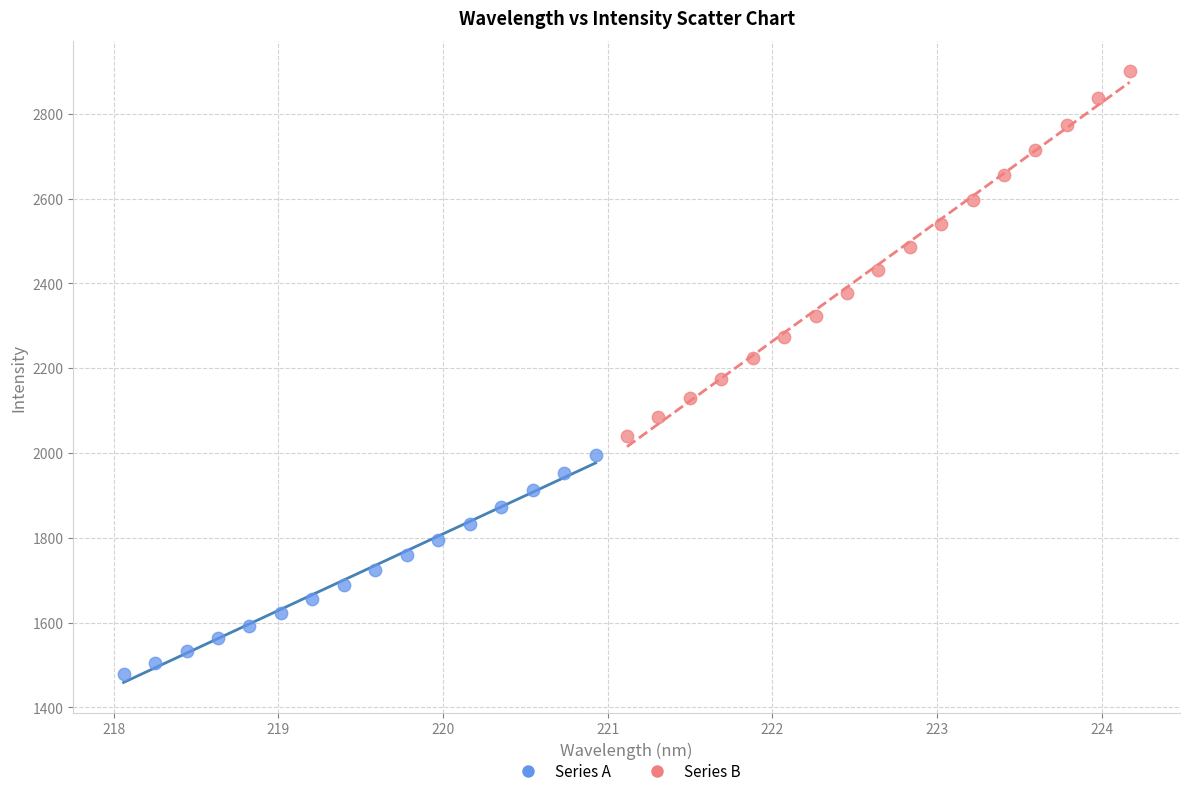

Which series reaches the minimum Y coordinate?

Series A